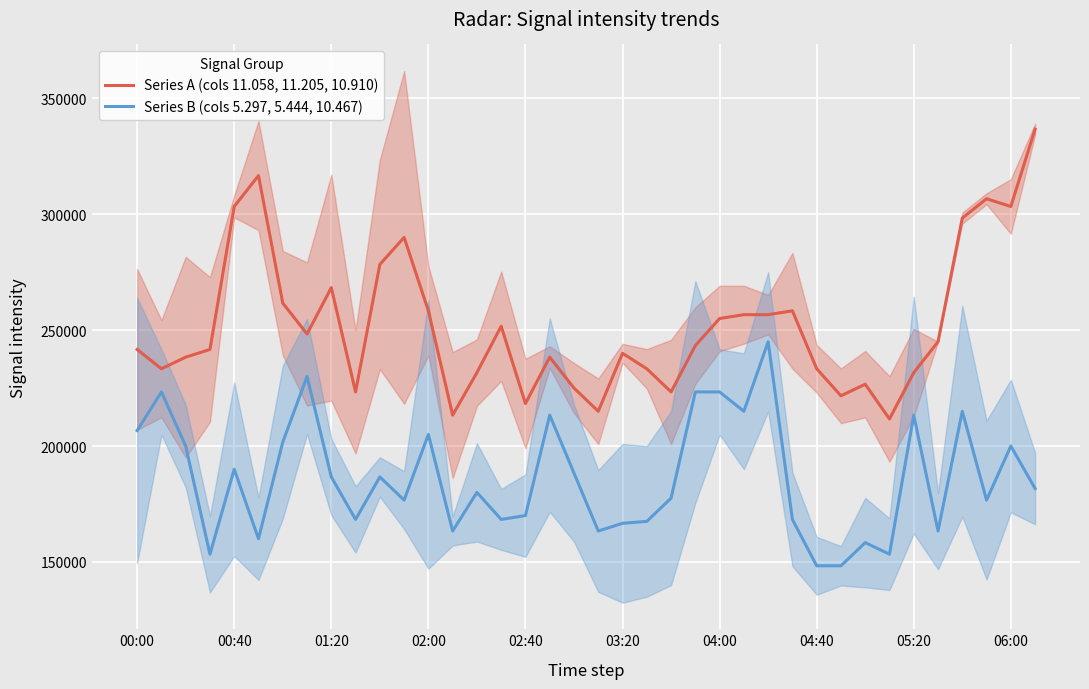

Which series has the widest spread of values?

Series A (cols 11.058, 11.205, 10.910)